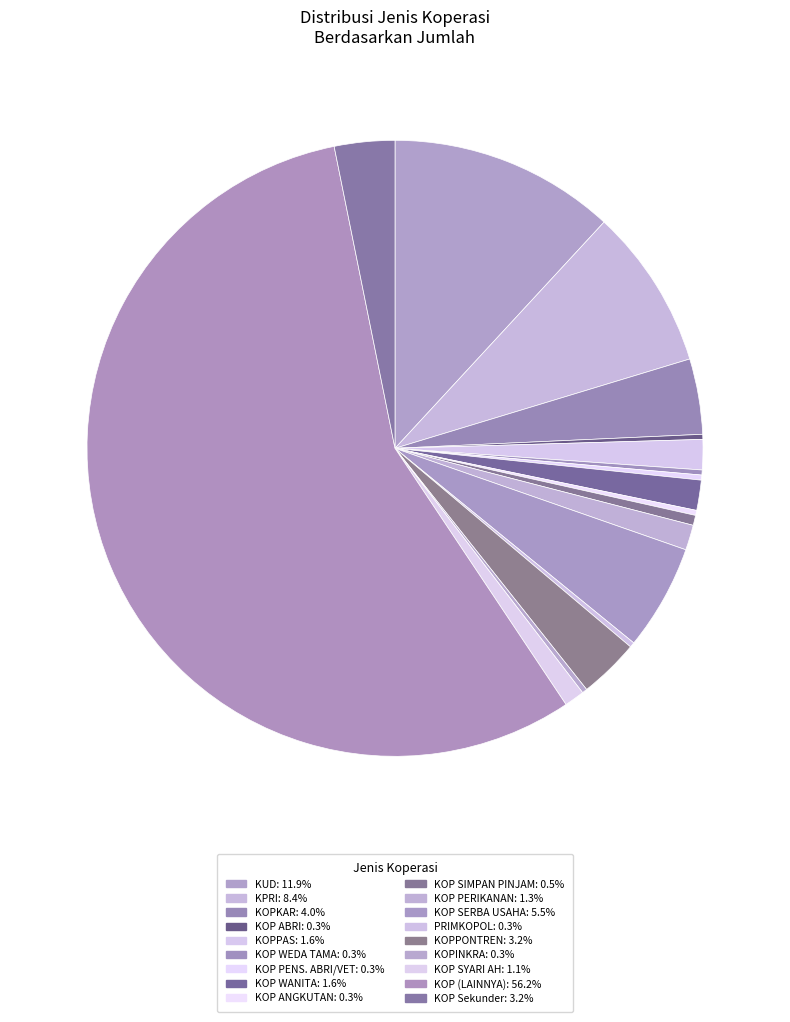

Rank the categories by value from lowest to highest.

KOP ABRI, KOP WEDA TAMA, KOP PENS. ABRI/VET, KOP ANGKUTAN, PRIMKOPOL, KOPINKRA, KOP SIMPAN PINJAM, KOP SYARI AH, KOP PERIKANAN, KOPPAS, KOP WANITA, KOPPONTREN, KOP Sekunder, KOPKAR, KOP SERBA USAHA, KPRI, KUD, KOP (LAINNYA)